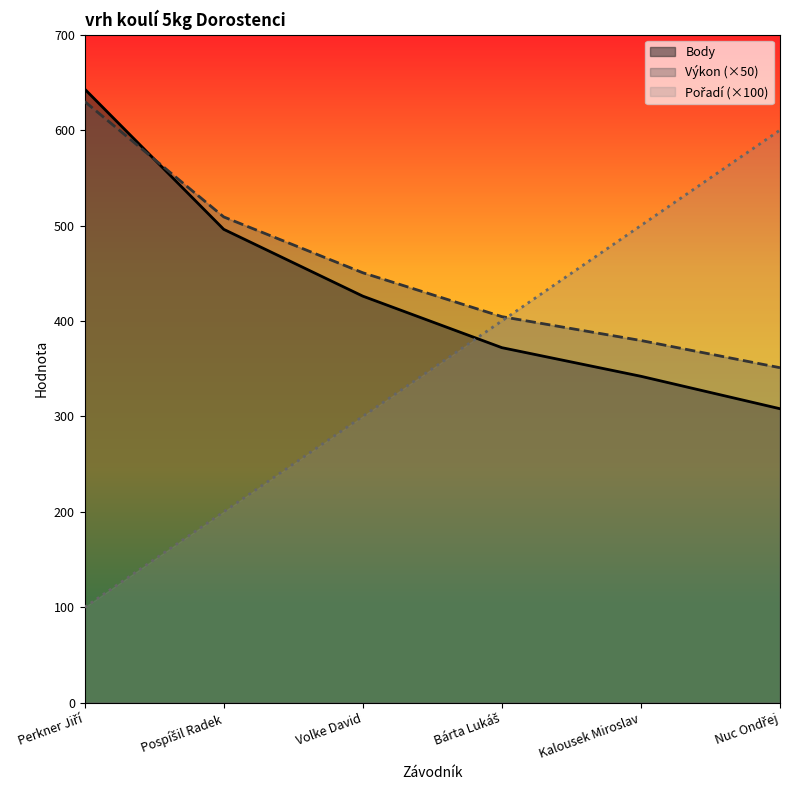

True or false: Body has more than 2 points higher than both neighbors.

False